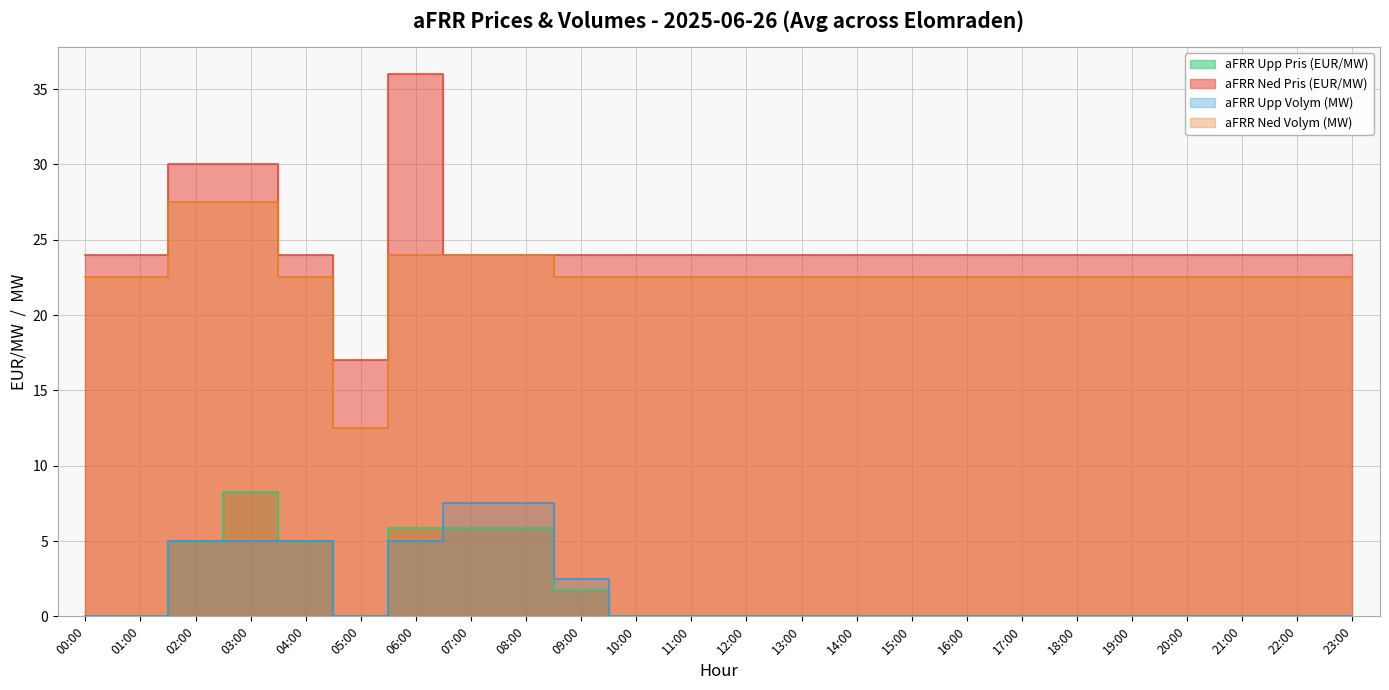

Where is aFRR Ned Pris (EUR/MW) nearest to the value 26?

00:00